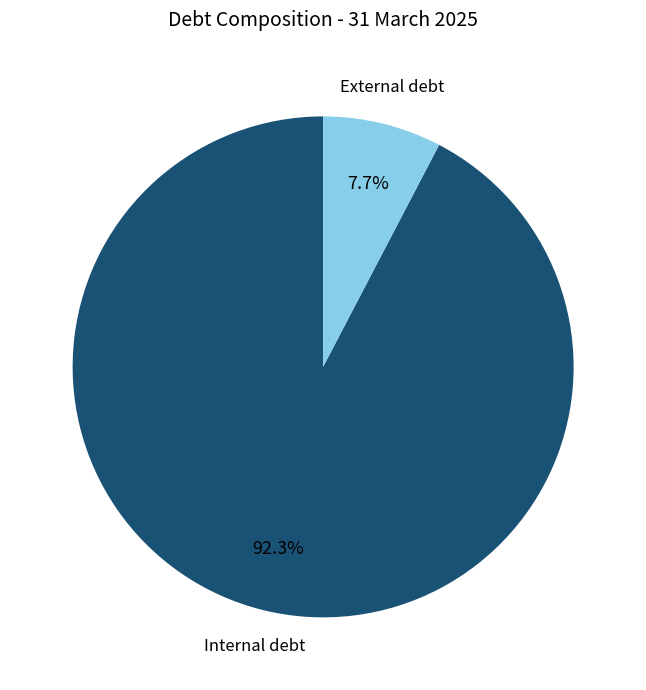

Which category has the biggest portion of the pie?

Internal debt